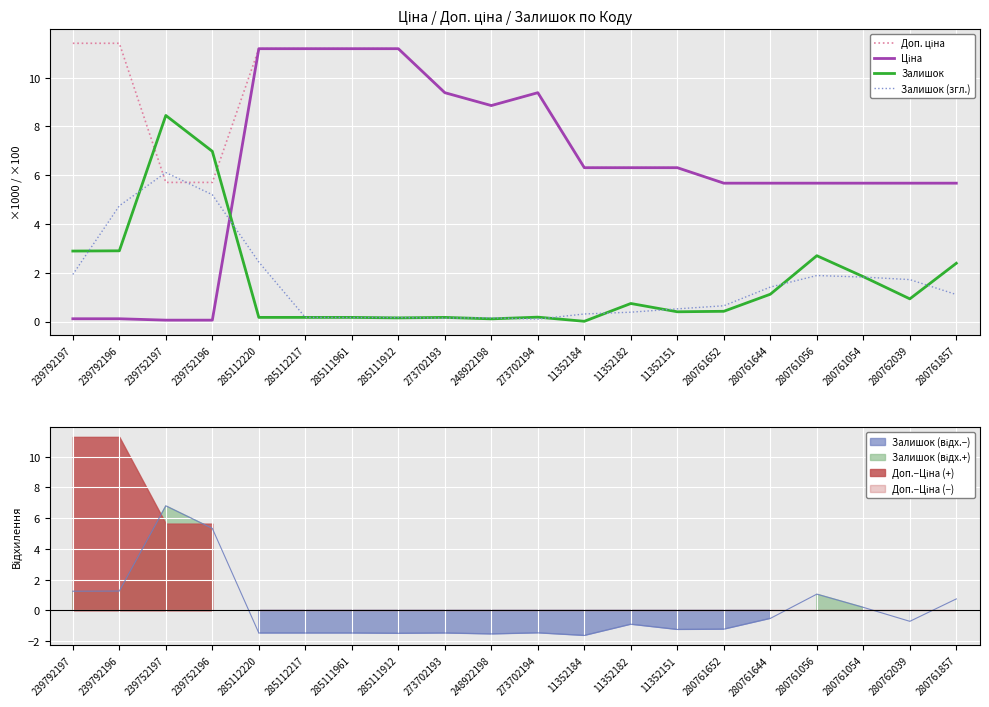

What is the difference between the maximum and minimum values in the Залишок series?

8.4